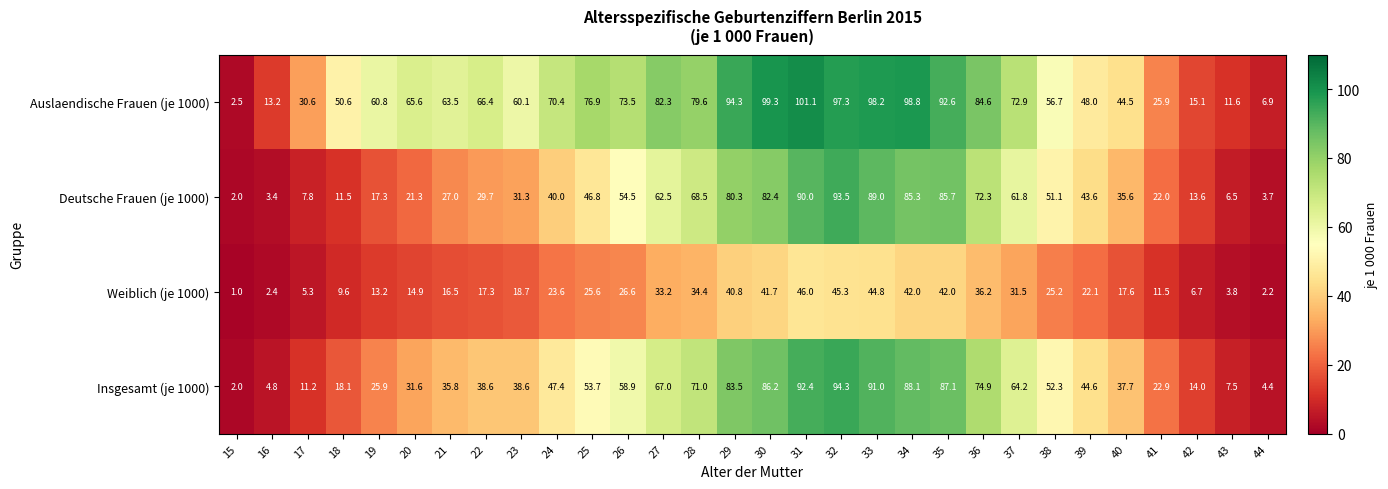

Which series changed the most between 40 and 44?

Auslaendische Frauen (je 1000)